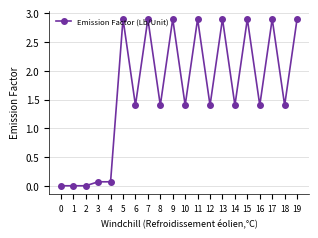

What is the average value?

1.7